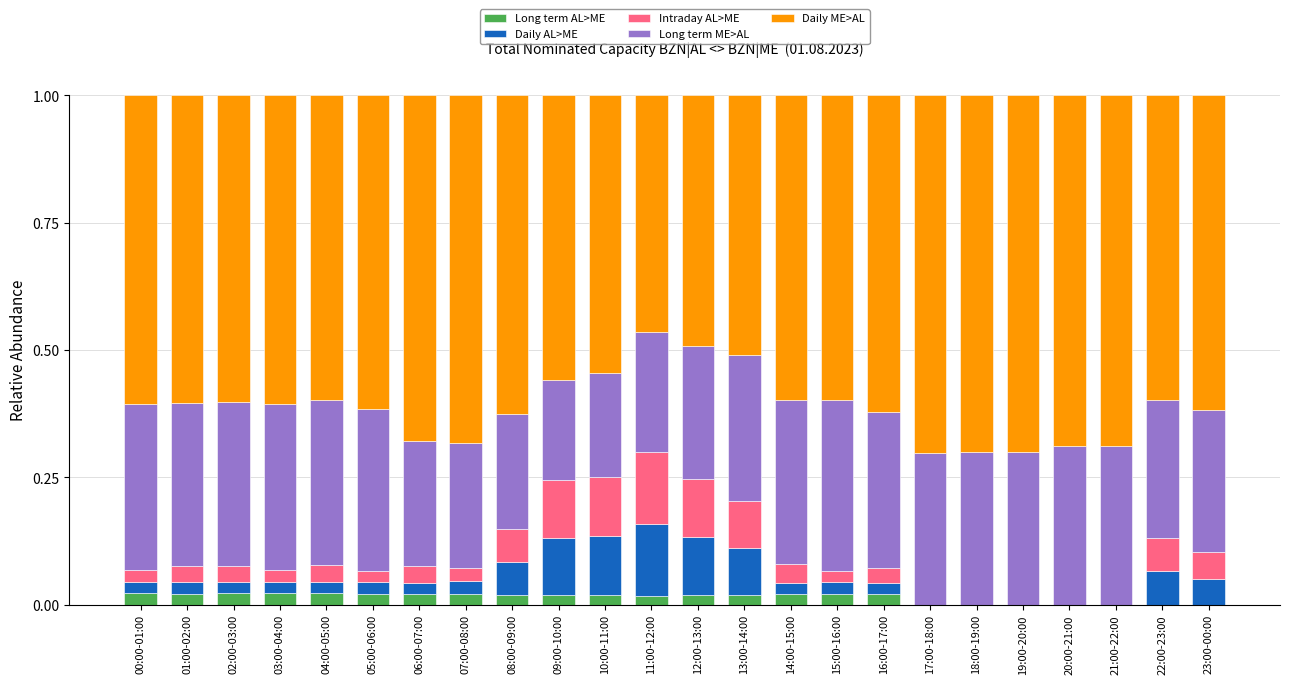

How many series are shown in this chart?

5